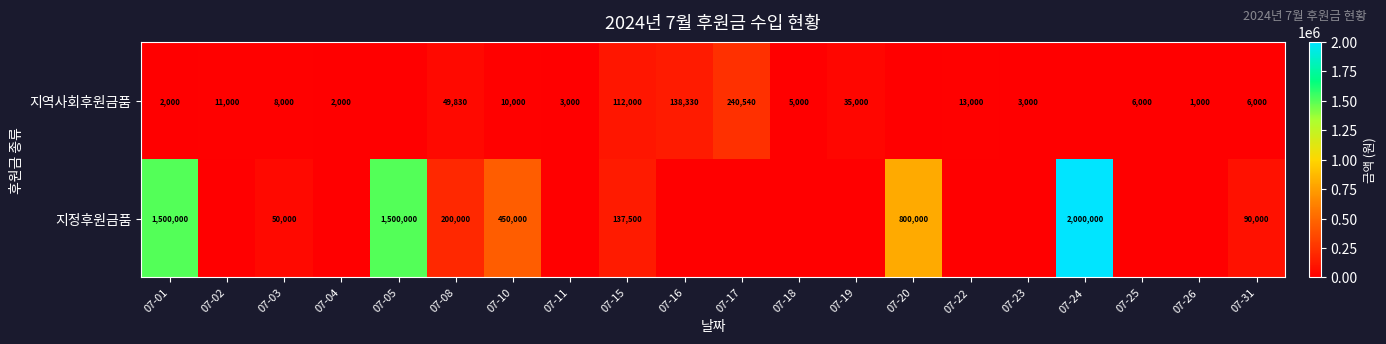

The 지역사회후원금품 series shows 2000 at 07-01. True or false?

True